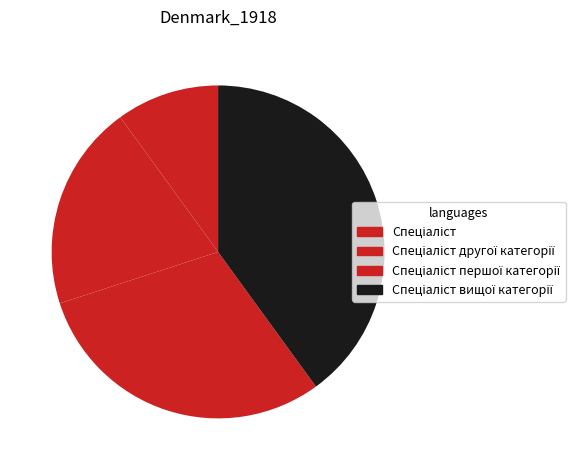

What percentage is NOT represented by Спеціаліст другої категорії?

80.0%